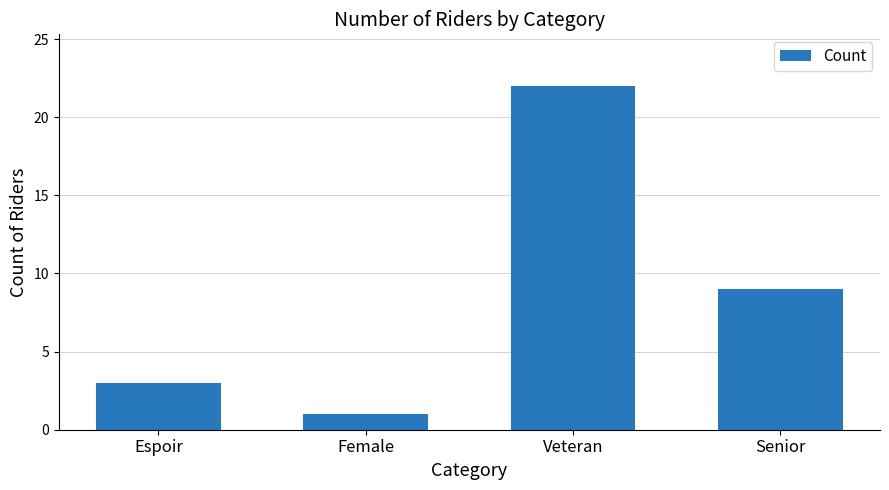

Reading left to right, what are all the values shown in this chart?

3	1	22	9